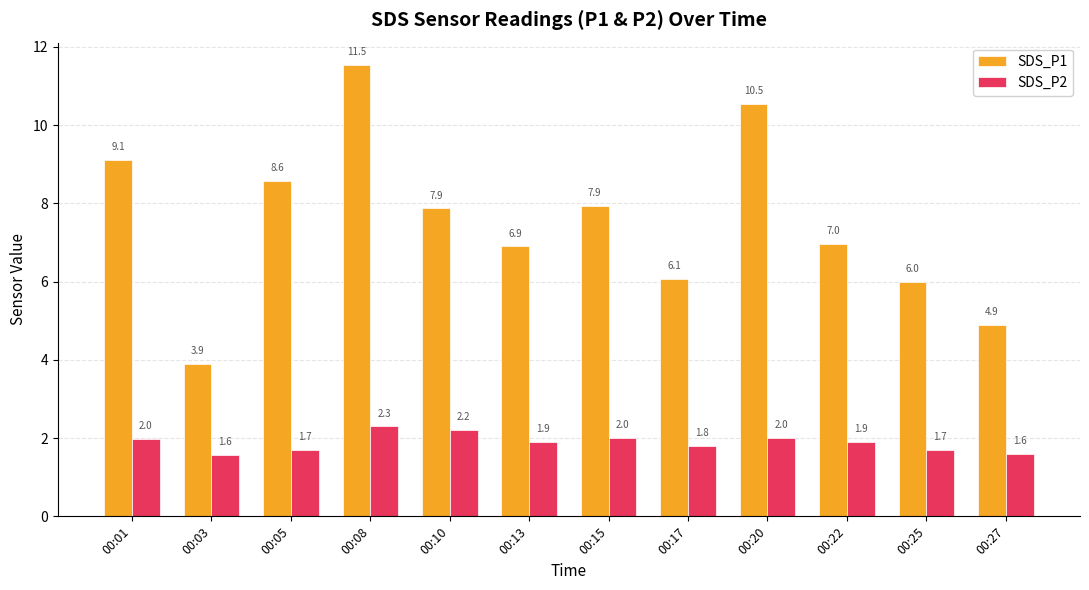

Count the number of data series in this chart.

2